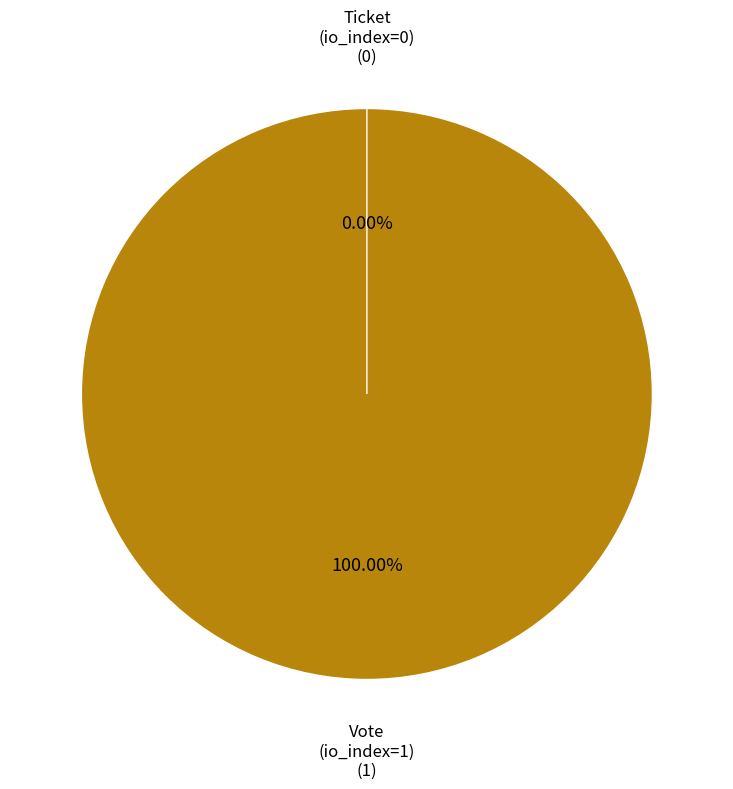

How many segments does this pie chart have?

2